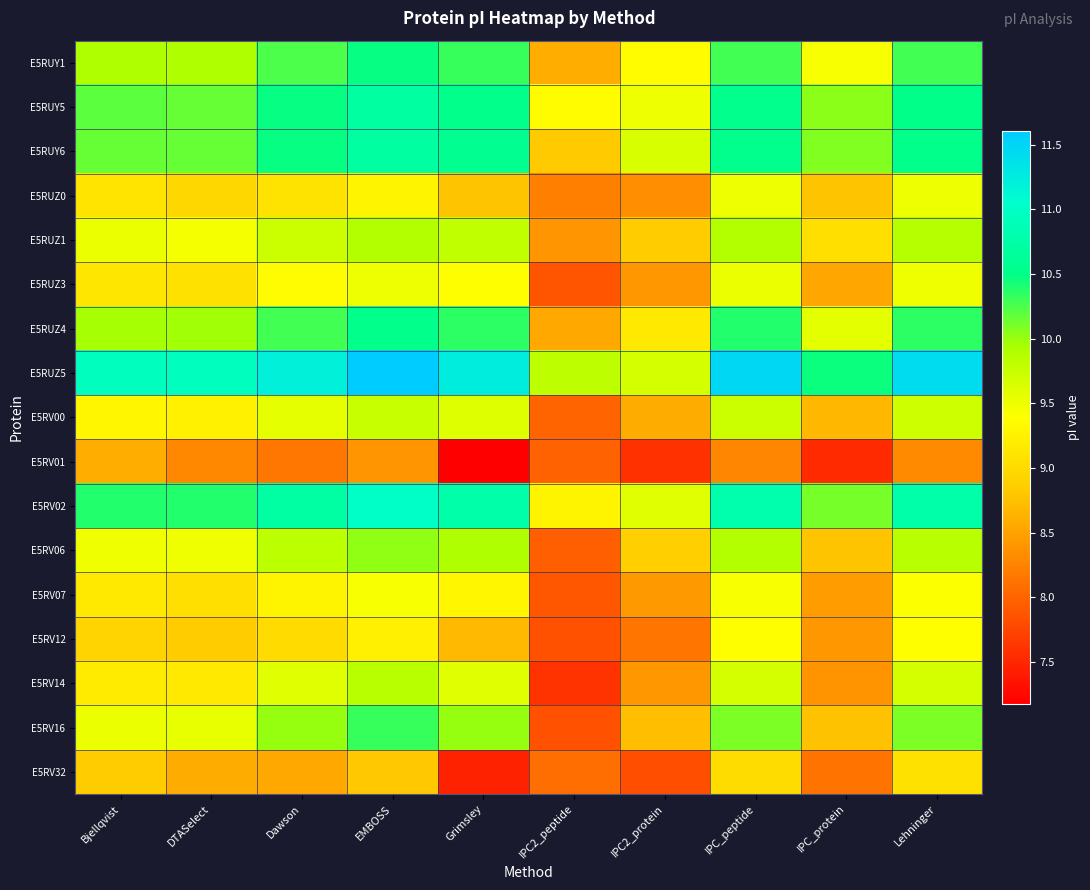

Reading left to right, what are all the values shown in this chart?

E5RUY1: Bjellqvist=9.9	DTASelect=9.9	Dawson=10.2	EMBOSS=10.5	Grimsley=10.3	IPC2_peptide=8.6	IPC2_protein=9.4	IPC_peptide=10.3	IPC_protein=9.4	Lehninger=10.3
E5RUY5: Bjellqvist=10.2	DTASelect=10.2	Dawson=10.5	EMBOSS=10.7	Grimsley=10.5	IPC2_peptide=9.4	IPC2_protein=9.5	IPC_peptide=10.5	IPC_protein=10.0	Lehninger=10.5
E5RUY6: Bjellqvist=10.2	DTASelect=10.2	Dawson=10.5	EMBOSS=10.7	Grimsley=10.6	IPC2_peptide=8.8	IPC2_protein=9.6	IPC_peptide=10.5	IPC_protein=10.1	Lehninger=10.5
E5RUZ0: Bjellqvist=9.1	DTASelect=9.0	Dawson=9.1	EMBOSS=9.3	Grimsley=8.8	IPC2_peptide=8.2	IPC2_protein=8.3	IPC_peptide=9.5	IPC_protein=8.8	Lehninger=9.5
E5RUZ1: Bjellqvist=9.5	DTASelect=9.5	Dawson=9.7	EMBOSS=9.9	Grimsley=9.8	IPC2_peptide=8.4	IPC2_protein=8.8	IPC_peptide=9.9	IPC_protein=9.1	Lehninger=9.9
E5RUZ3: Bjellqvist=9.1	DTASelect=9.1	Dawson=9.3	EMBOSS=9.5	Grimsley=9.4	IPC2_peptide=7.9	IPC2_protein=8.4	IPC_peptide=9.5	IPC_protein=8.5	Lehninger=9.5
E5RUZ4: Bjellqvist=10.0	DTASelect=10.0	Dawson=10.3	EMBOSS=10.5	Grimsley=10.3	IPC2_peptide=8.6	IPC2_protein=9.2	IPC_peptide=10.4	IPC_protein=9.6	Lehninger=10.3
E5RUZ5: Bjellqvist=10.9	DTASelect=10.9	Dawson=11.2	EMBOSS=11.6	Grimsley=11.2	IPC2_peptide=9.8	IPC2_protein=9.7	IPC_peptide=11.5	IPC_protein=10.5	Lehninger=11.4
E5RV00: Bjellqvist=9.3	DTASelect=9.3	Dawson=9.6	EMBOSS=9.8	Grimsley=9.6	IPC2_peptide=8.0	IPC2_protein=8.6	IPC_peptide=9.7	IPC_protein=8.7	Lehninger=9.7
E5RV01: Bjellqvist=8.6	DTASelect=8.3	Dawson=8.2	EMBOSS=8.4	Grimsley=7.2	IPC2_peptide=8.0	IPC2_protein=7.6	IPC_peptide=8.3	IPC_protein=7.5	Lehninger=8.3
E5RV02: Bjellqvist=10.4	DTASelect=10.4	Dawson=10.7	EMBOSS=11.0	Grimsley=10.8	IPC2_peptide=9.3	IPC2_protein=9.6	IPC_peptide=10.8	IPC_protein=10.1	Lehninger=10.8
E5RV06: Bjellqvist=9.5	DTASelect=9.5	Dawson=9.8	EMBOSS=10.0	Grimsley=9.9	IPC2_peptide=8.0	IPC2_protein=8.9	IPC_peptide=9.9	IPC_protein=8.8	Lehninger=9.9
E5RV07: Bjellqvist=9.2	DTASelect=9.0	Dawson=9.3	EMBOSS=9.4	Grimsley=9.3	IPC2_peptide=7.9	IPC2_protein=8.4	IPC_peptide=9.4	IPC_protein=8.5	Lehninger=9.4
E5RV12: Bjellqvist=8.9	DTASelect=8.8	Dawson=9.0	EMBOSS=9.2	Grimsley=8.7	IPC2_peptide=7.8	IPC2_protein=8.1	IPC_peptide=9.4	IPC_protein=8.4	Lehninger=9.4
E5RV14: Bjellqvist=9.2	DTASelect=9.2	Dawson=9.6	EMBOSS=9.9	Grimsley=9.6	IPC2_peptide=7.6	IPC2_protein=8.4	IPC_peptide=9.7	IPC_protein=8.4	Lehninger=9.7
E5RV16: Bjellqvist=9.5	DTASelect=9.5	Dawson=10.0	EMBOSS=10.3	Grimsley=10.0	IPC2_peptide=7.8	IPC2_protein=8.7	IPC_peptide=10.1	IPC_protein=8.8	Lehninger=10.1
E5RV32: Bjellqvist=8.8	DTASelect=8.6	Dawson=8.6	EMBOSS=8.8	Grimsley=7.5	IPC2_peptide=8.1	IPC2_protein=7.8	IPC_peptide=9.0	IPC_protein=8.1	Lehninger=9.1